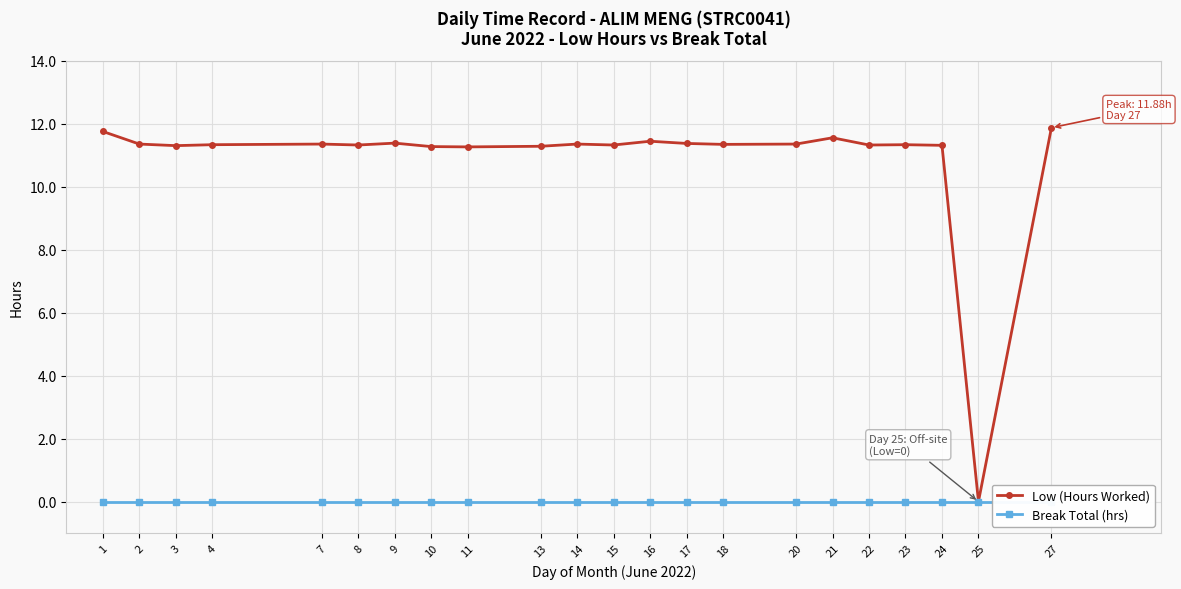

Which category has the highest value in the Low (Hours Worked) series?

27